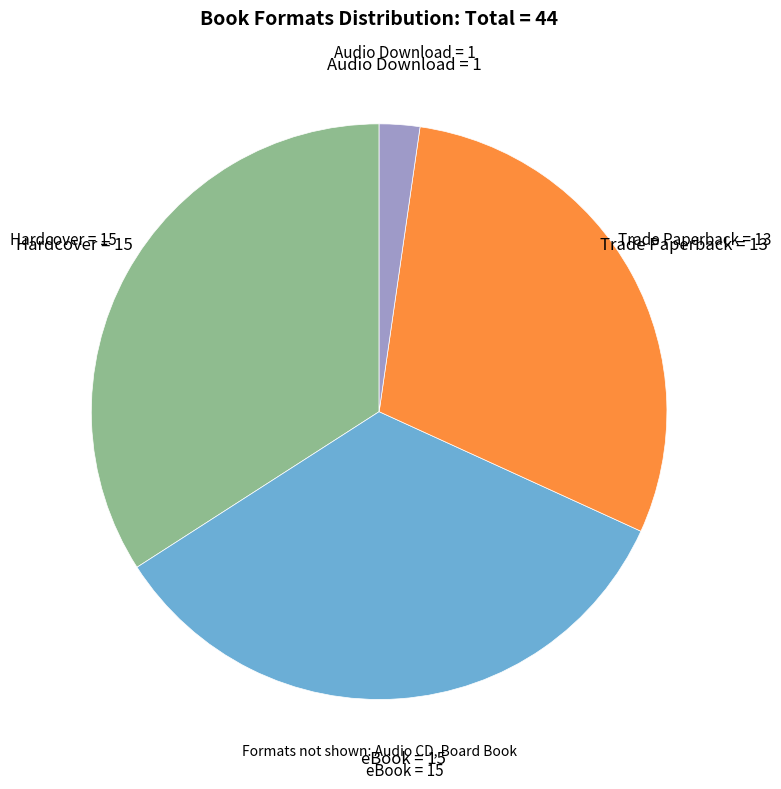

Is there a majority slice in this chart?

No